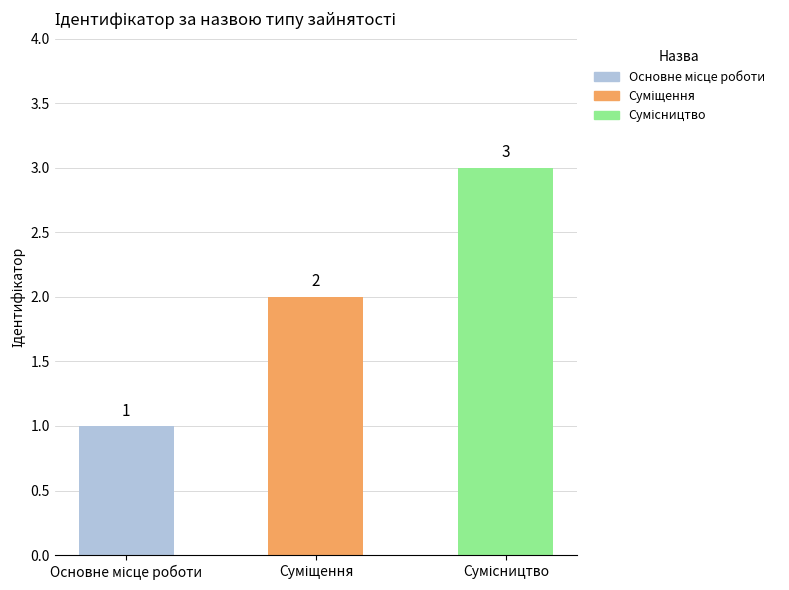

How many values are between 1 and 3?

3